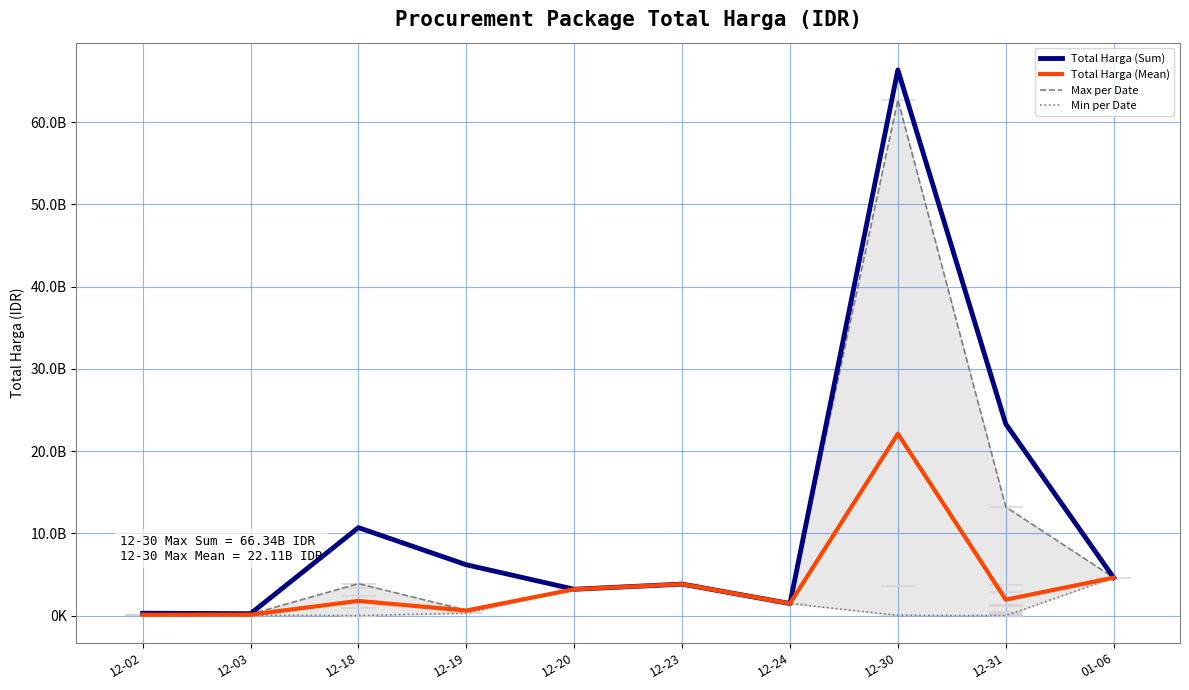

Reading right to left, extract all data points from this chart.

Total Harga (Sum): 4613012370.0	23304389772.0	66336128800.0	1470600000.0	3827760000.0	3204000000.0	6183900000.0	10695684200.0	236184000.0	290400000.0
Total Harga (Mean): 4613012370.0	1942032481.0	22112042933.3	1470600000.0	3827760000.0	3204000000.0	618390000.0	1782614033.3	118092000.0	96800000.0
Max per Date: 4613012370.0	13217400000.0	62711350800.0	1470600000.0	3827760000.0	3204000000.0	658500000.0	3889401600.0	177912000.0	116160000.0
Min per Date: 4613012370.0	8550000.0	36778000.0	1470600000.0	3827760000.0	3204000000.0	300000000.0	9386000.0	58272000.0	58080000.0